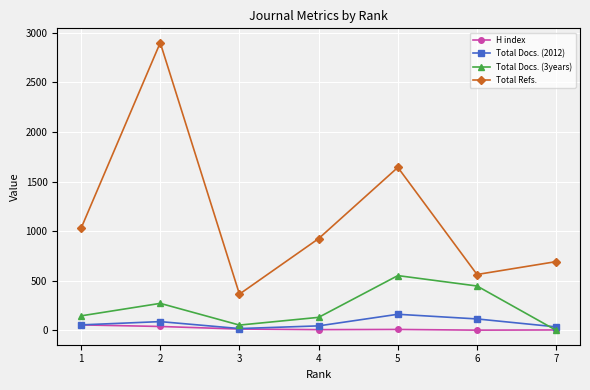

What are all the series names shown in the legend?

H index, Total Docs. (2012), Total Docs. (3years), Total Refs.